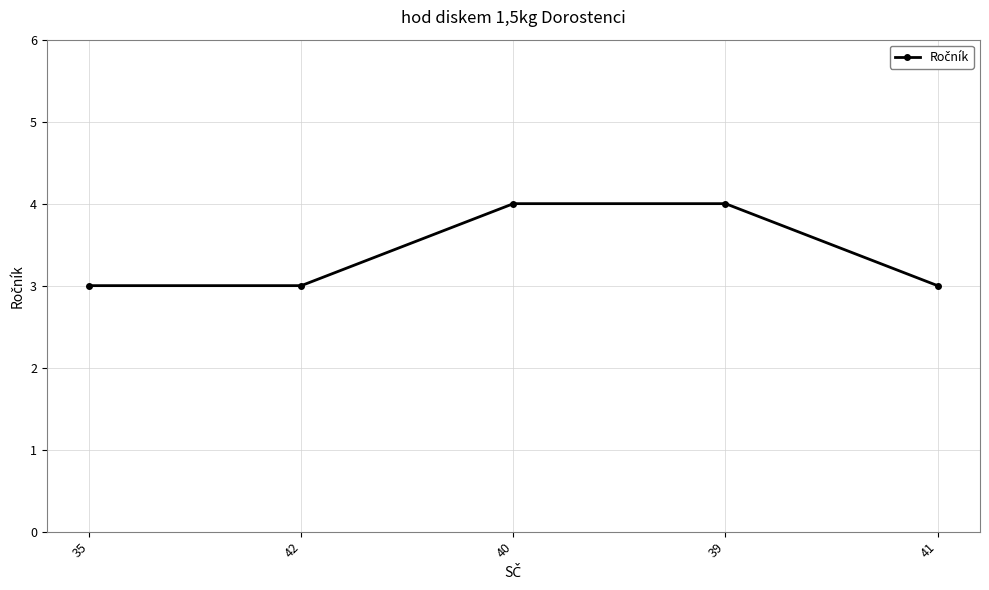

True or false: there are more than 1 points higher than both neighbors.

False